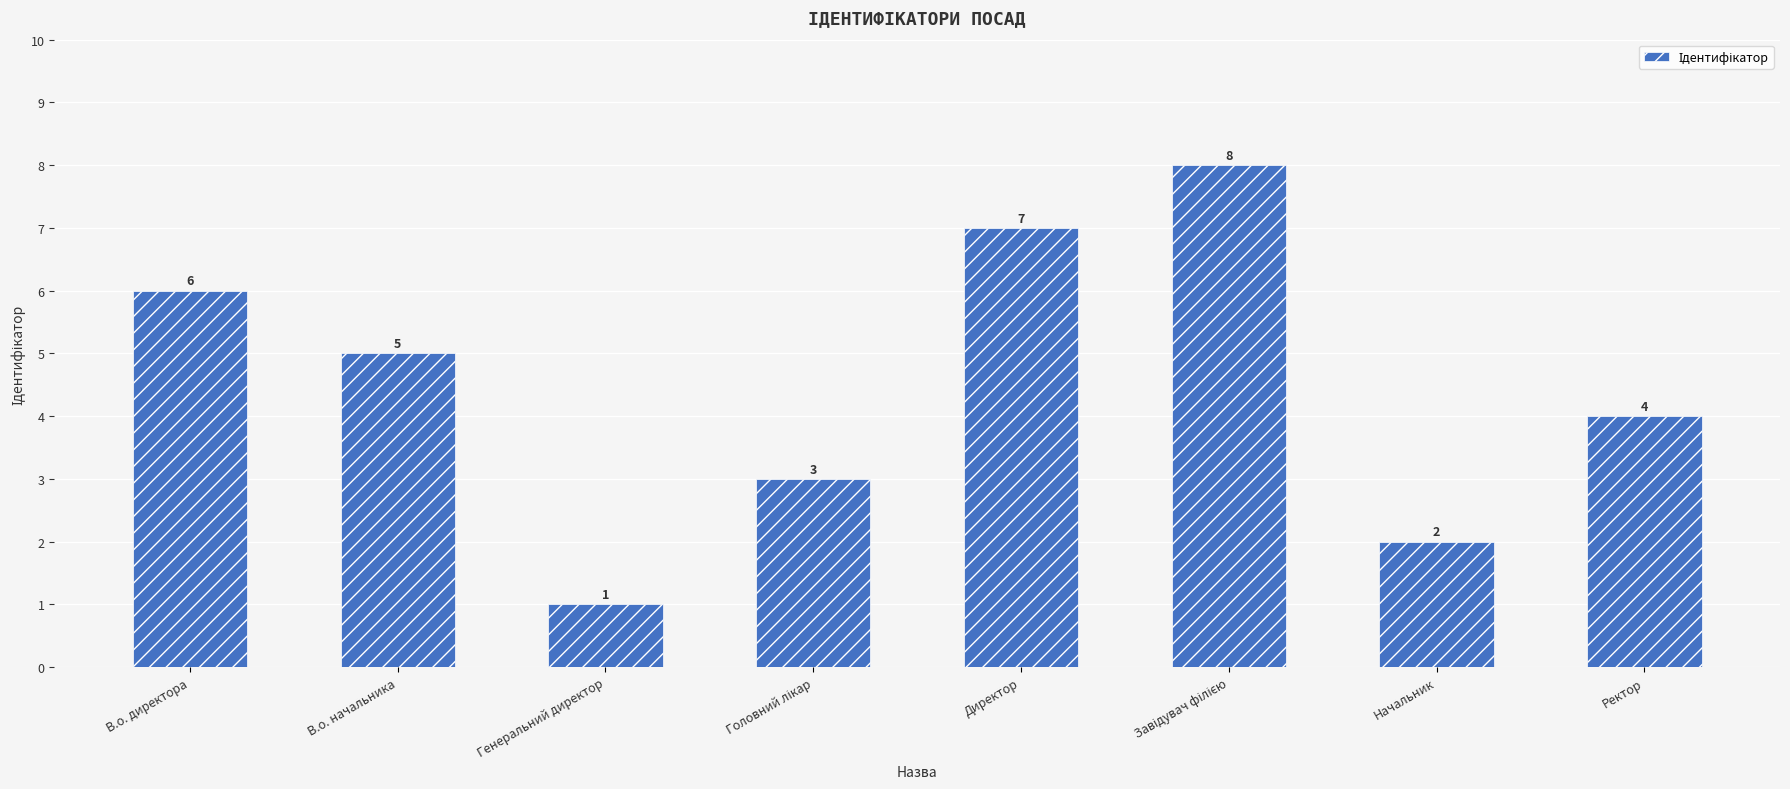

How many bars are there in total?

8